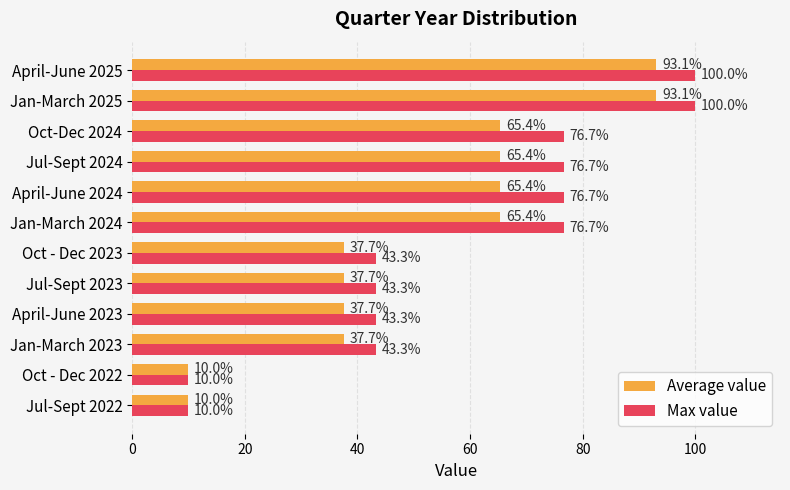

What is the maximum value shown in the chart?

100.0